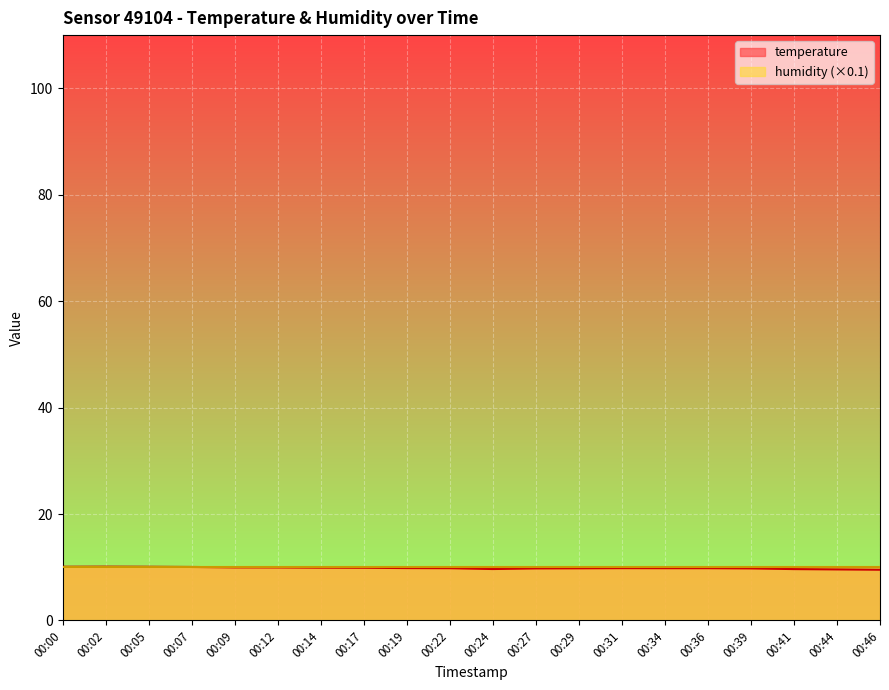

How many points are lower than both their immediate neighbors (excluding endpoints)?

1